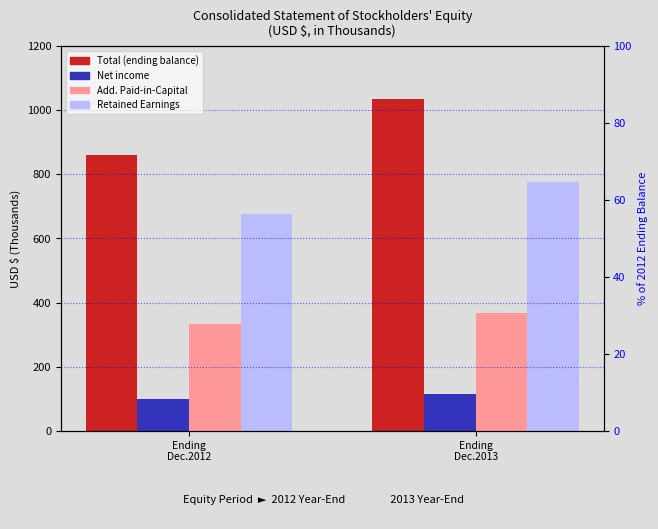

Is it true that Retained Earnings equals 323.6 at Ending
Dec.2012?

False